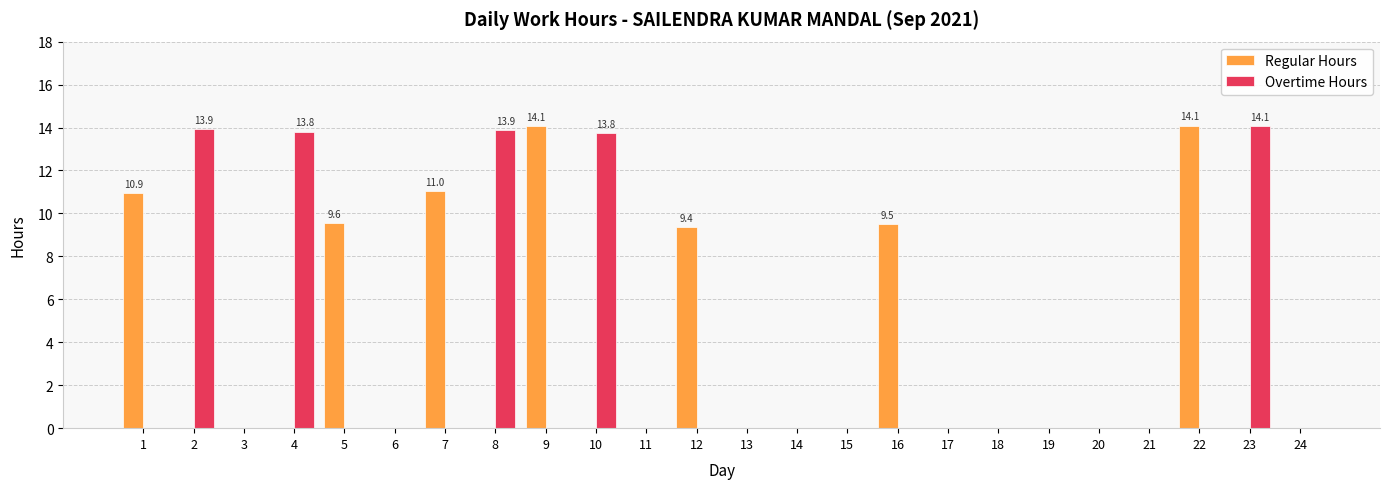

What is the sum of the Overtime Hours values at 2 and 23?

28.0